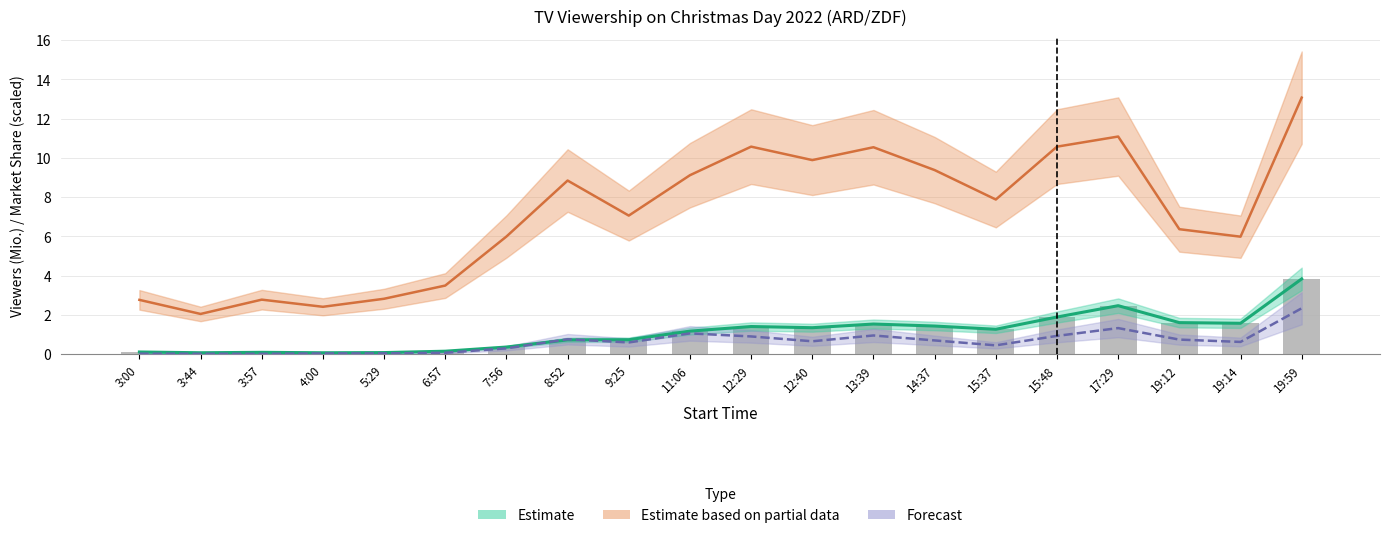

What is the smallest value displayed?

0.1